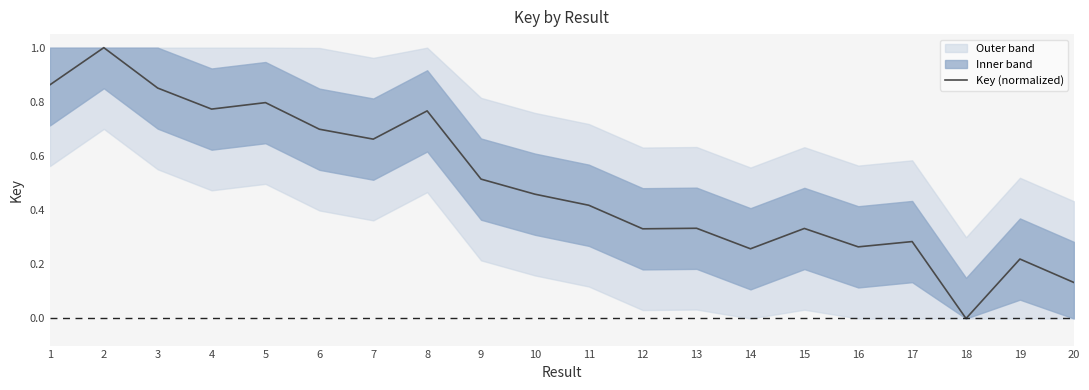

Which label corresponds to the largest value in the chart?

2